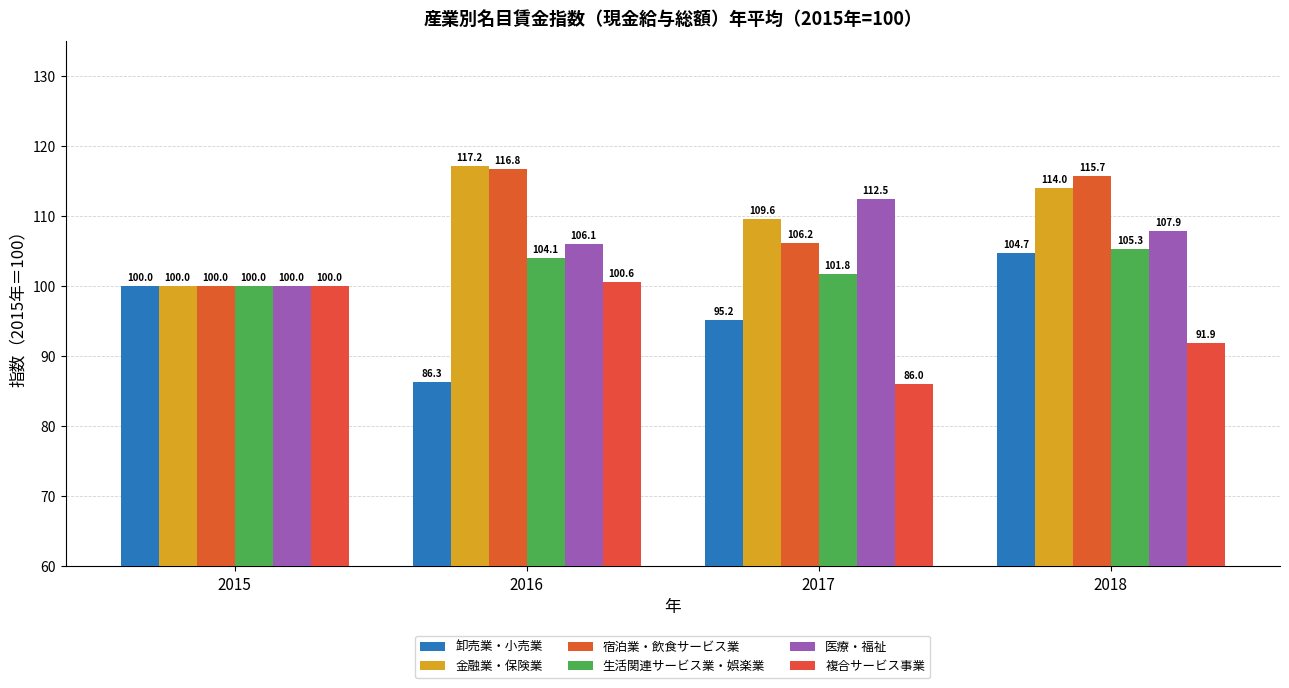

How many groups of bars are there?

4